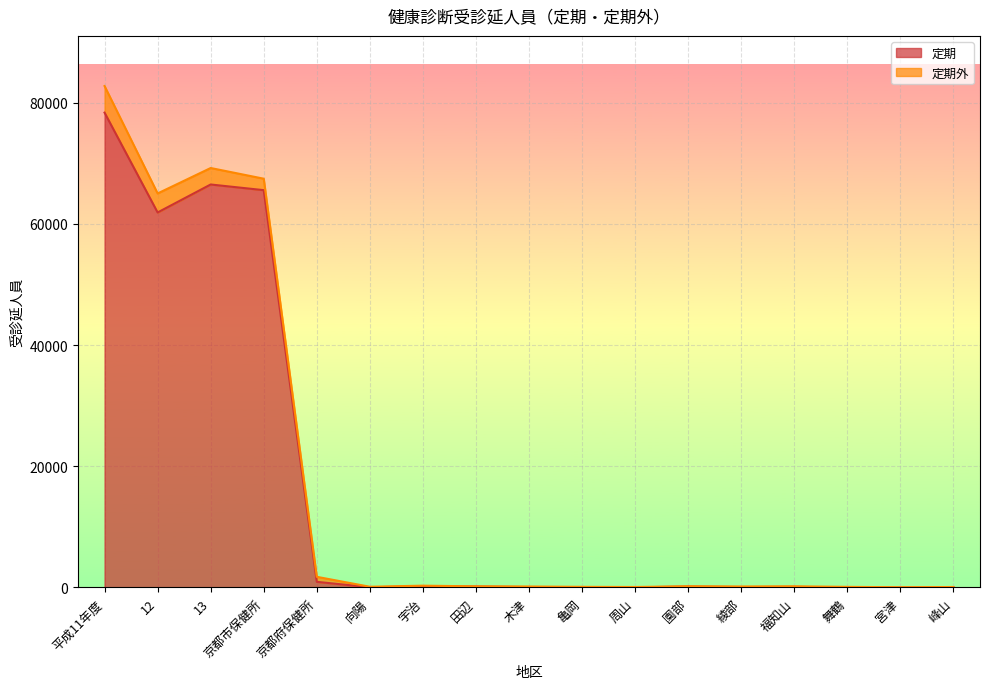

What is the change in value from 京都市保健所 to 綾部?

-65496